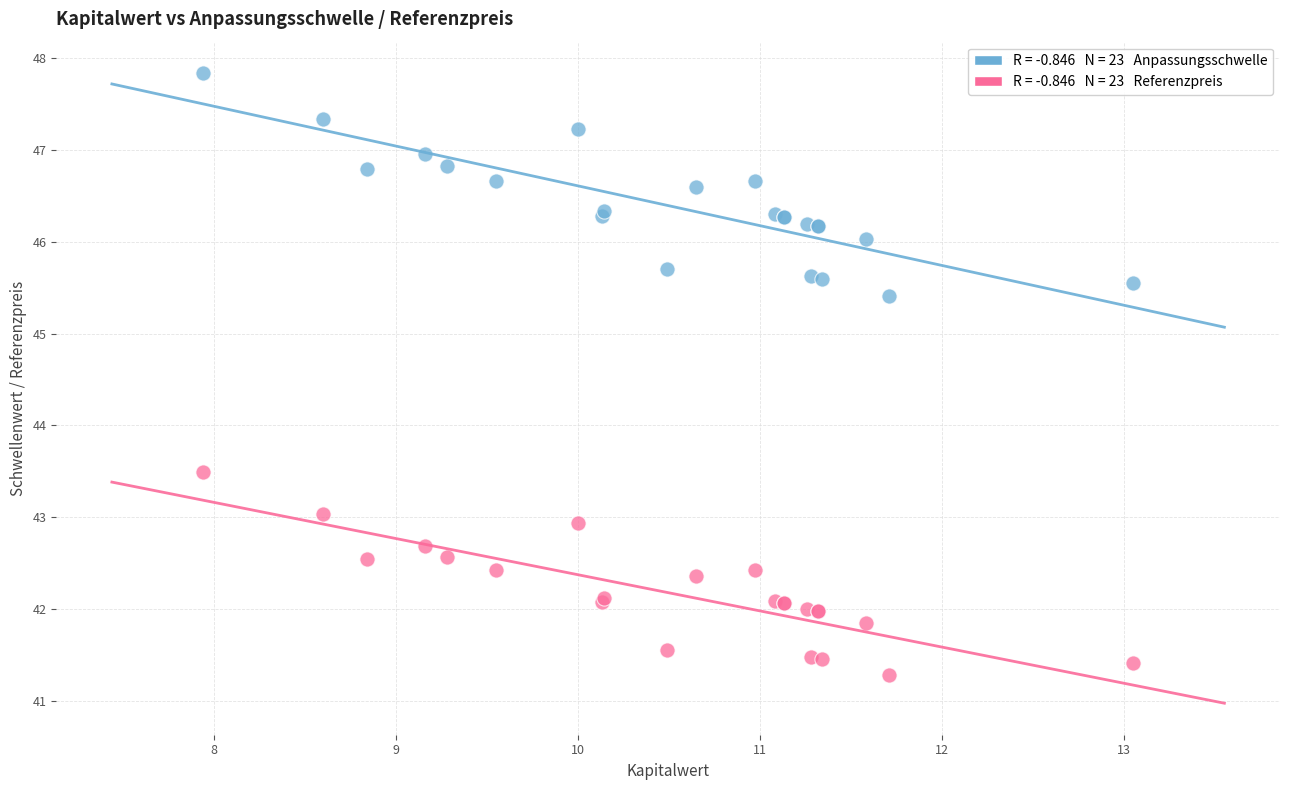

Across all series, what Y value is closest to 44?

43.5